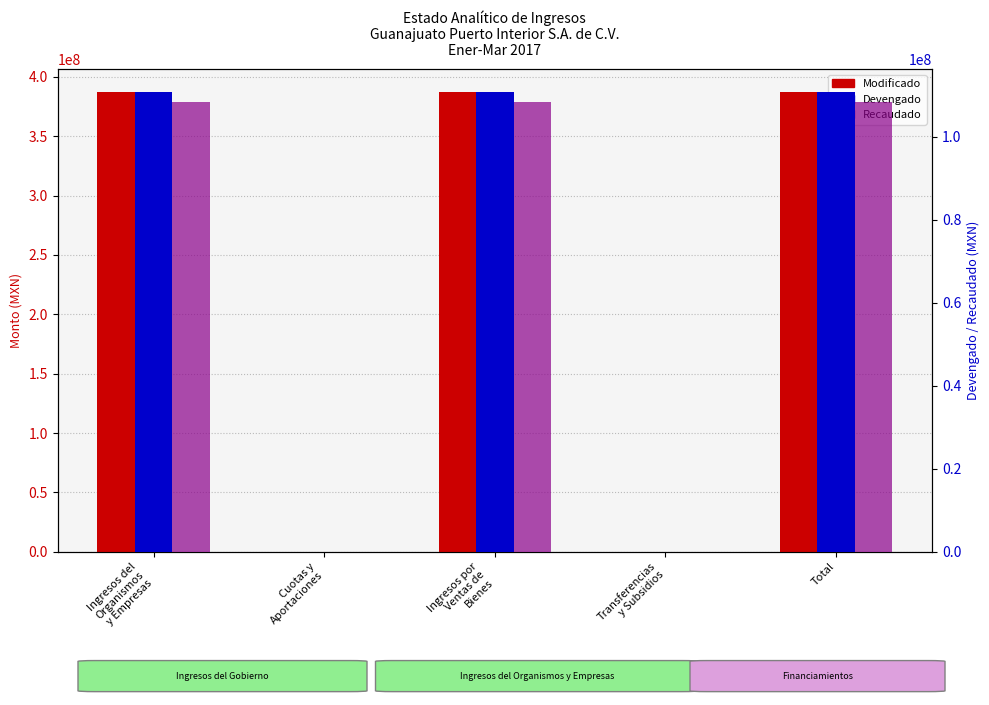

At which label is Modificado closest to 193623363?

Ingresos del
Organismos
y Empresas